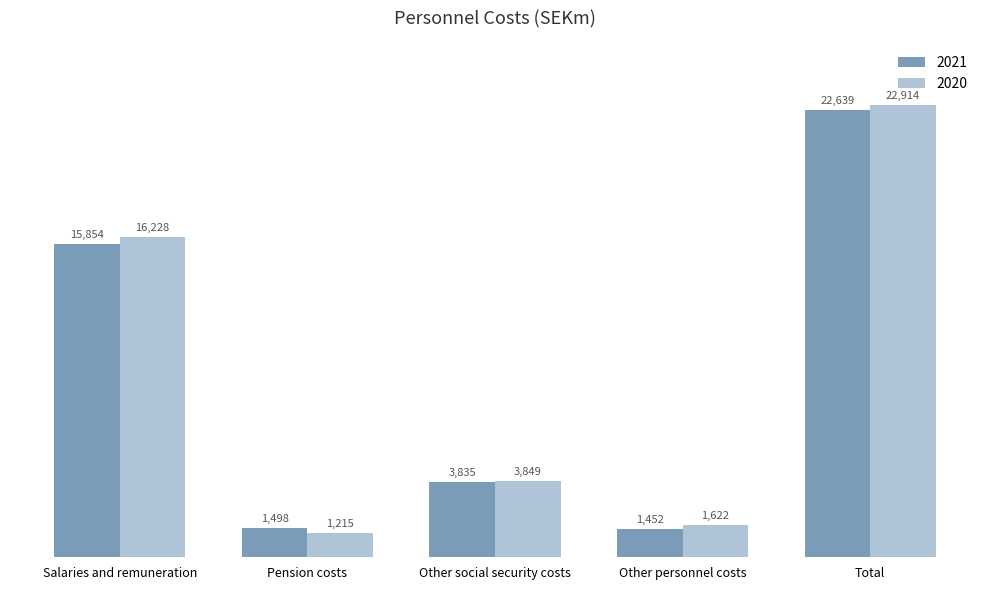

What is the label of the 1st bar from the right?

Total